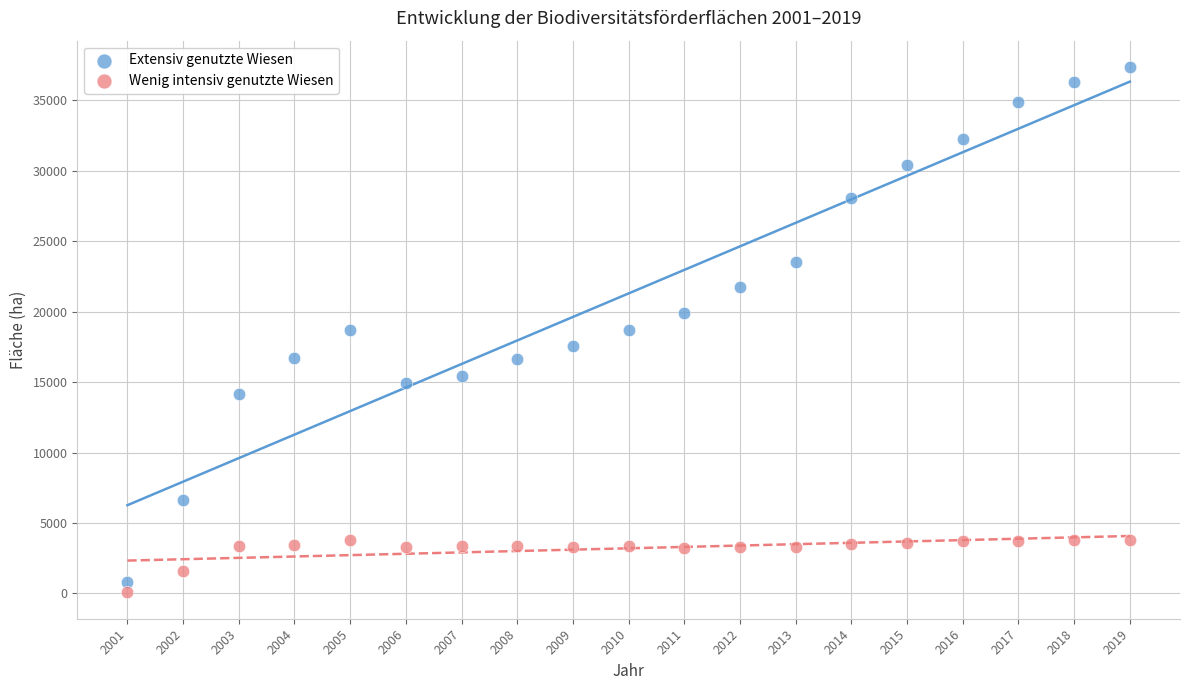

What are all the series names shown in the legend?

Extensiv genutzte Wiesen, Wenig intensiv genutzte Wiesen